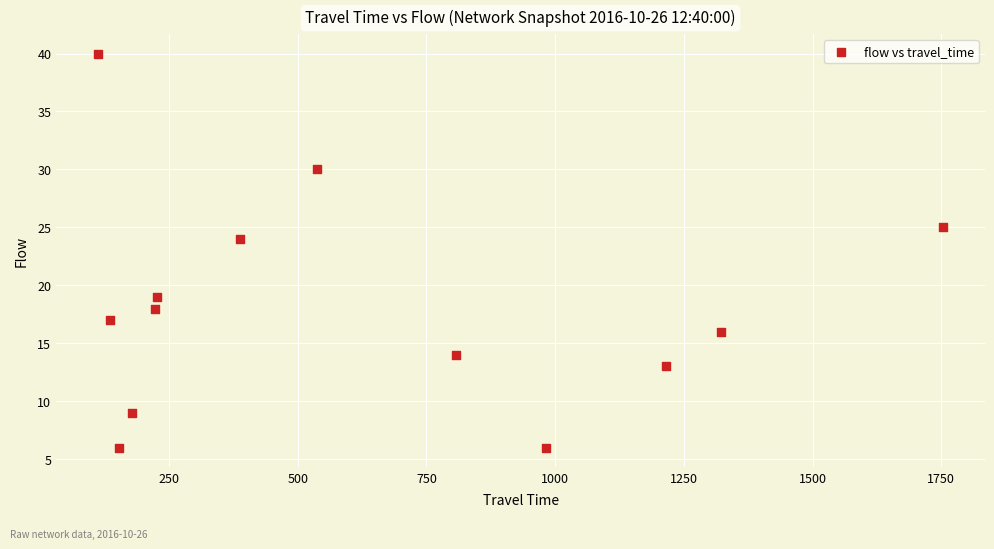

What Y value in the scatter plot is closest to 23?

24